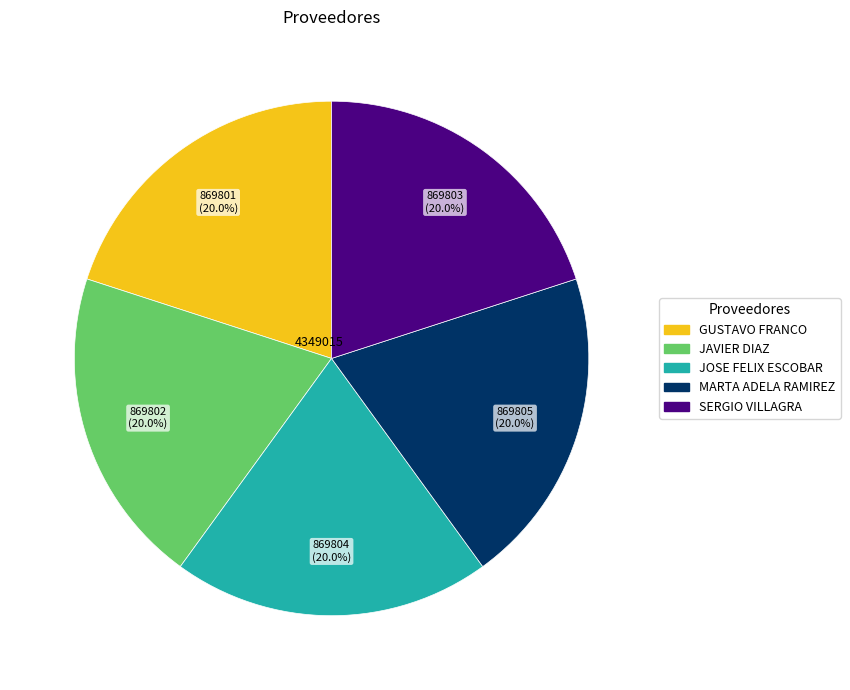

To the nearest percent, what is the average slice percentage?

20%